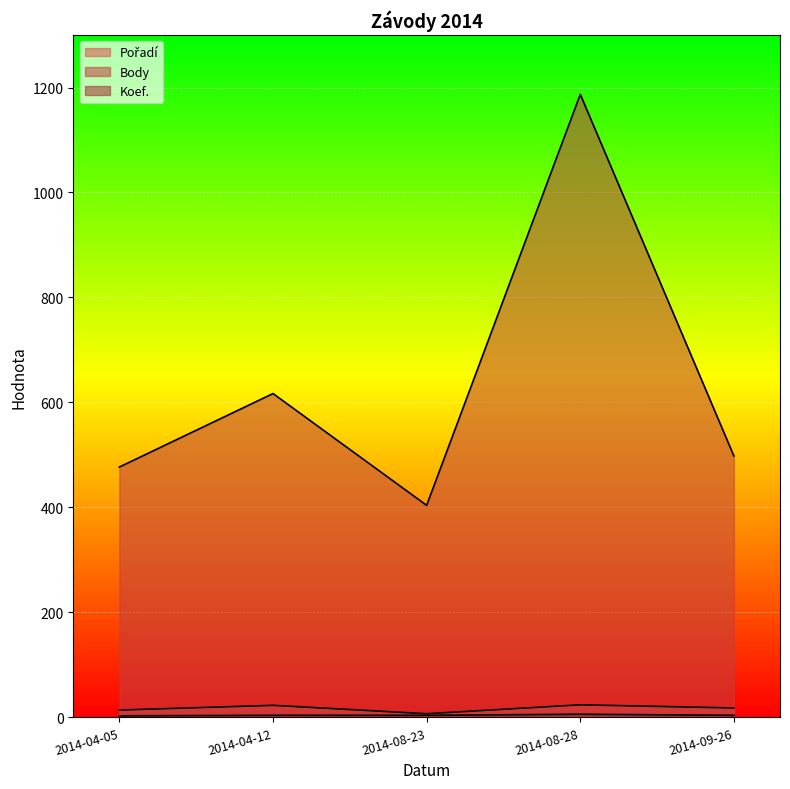

Which category has the highest value across all series?

2014-08-28